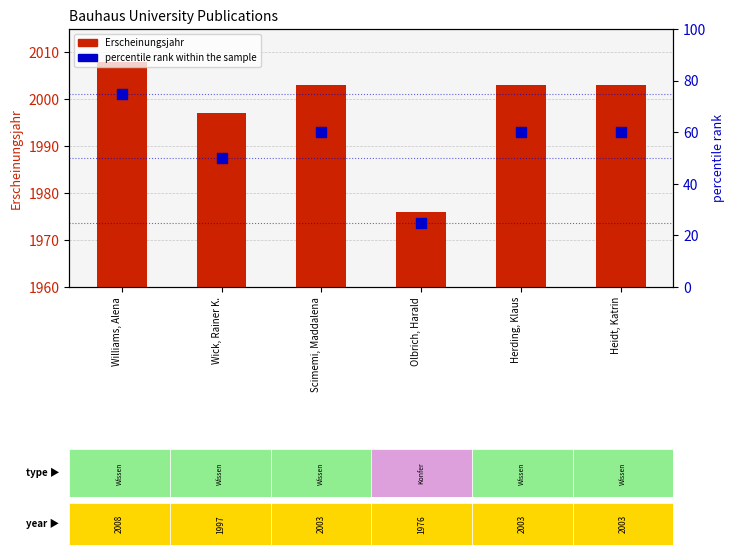

At how many categories does at least one series exceed 1053?

6